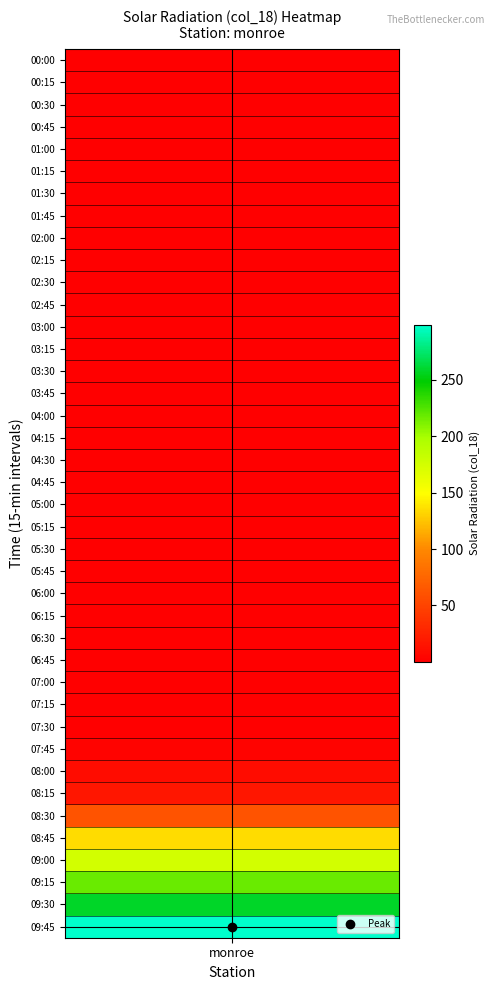

Reading left to right, extract all data points from this chart.

0=0.0	1=0.0	2=0.0	3=0.0	4=0.0	5=0.0	6=0.0	7=0.0	8=0.0	9=0.0	10=0.0	11=0.0	12=0.0	13=0.0	14=0.0	15=0.0	16=0.0	17=0.0	18=0.0	19=0.0	20=0.0	21=0.0	22=0.0	23=0.0	24=0.0	25=0.0	26=0.0	27=0.0	28=0.0	29=0.1	30=0.3	31=2.5	32=9.8	33=16.5	34=61.3	35=134.9	36=176.1	37=217.9	38=258.5	39=298.6